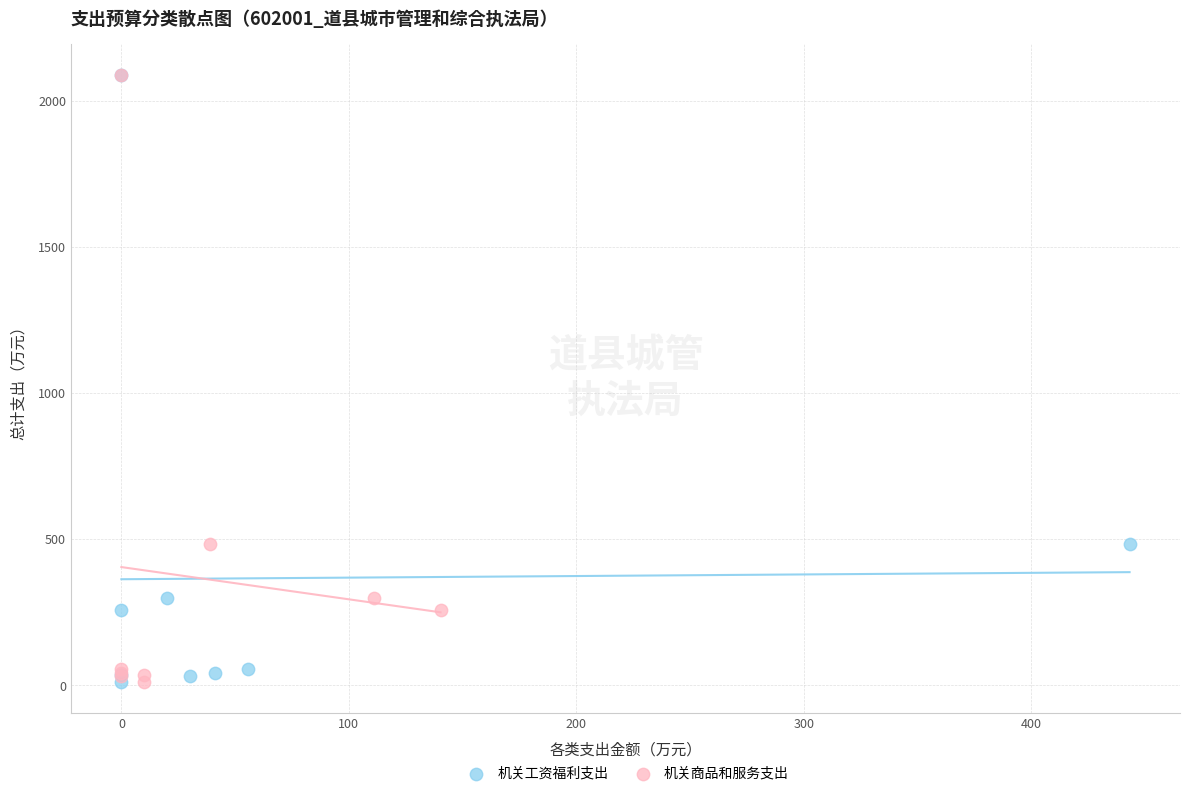

What are all the series names shown in the legend?

机关工资福利支出, 机关商品和服务支出